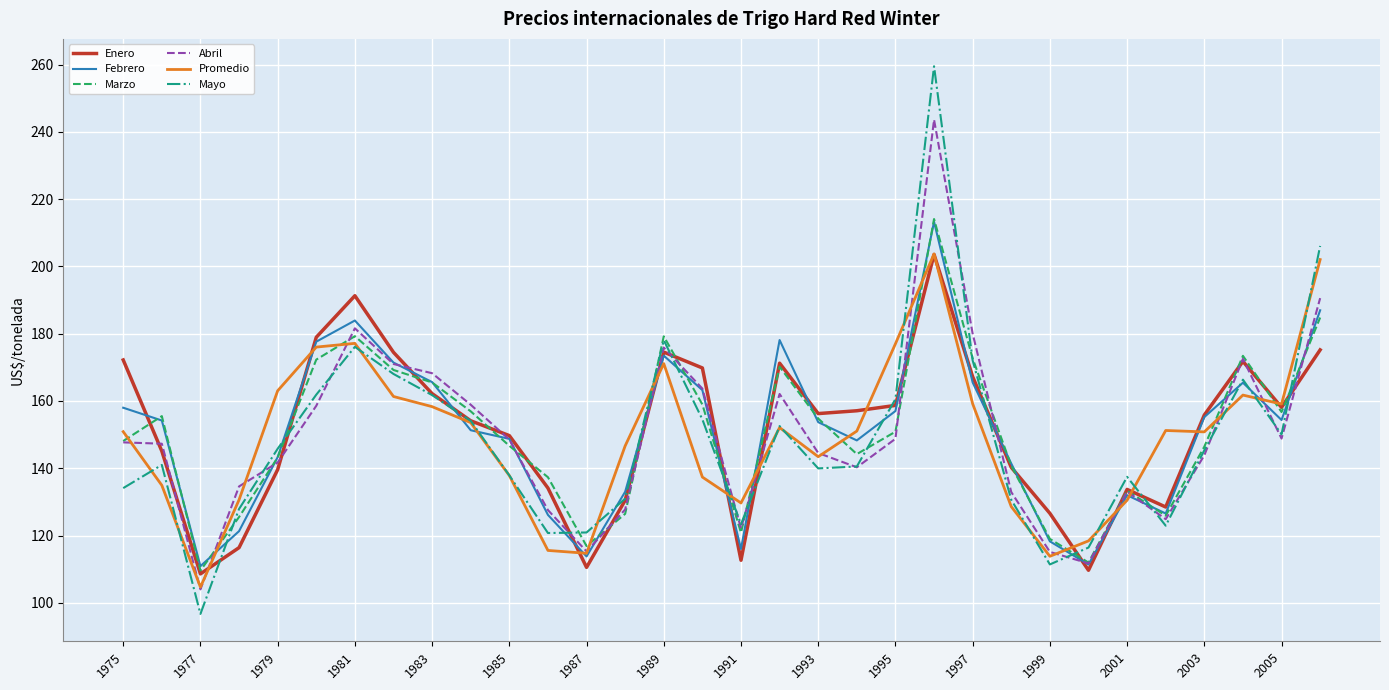

What is the greatest value displayed?

259.5